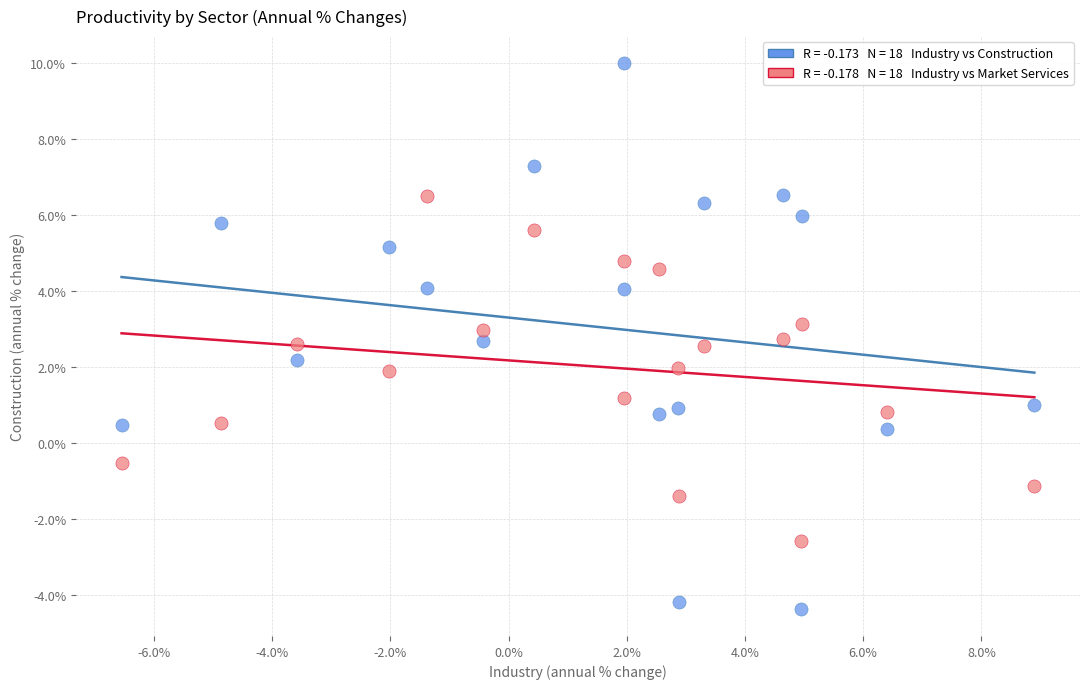

Across all data points, what is the range of X values (max minus min)?

15.4